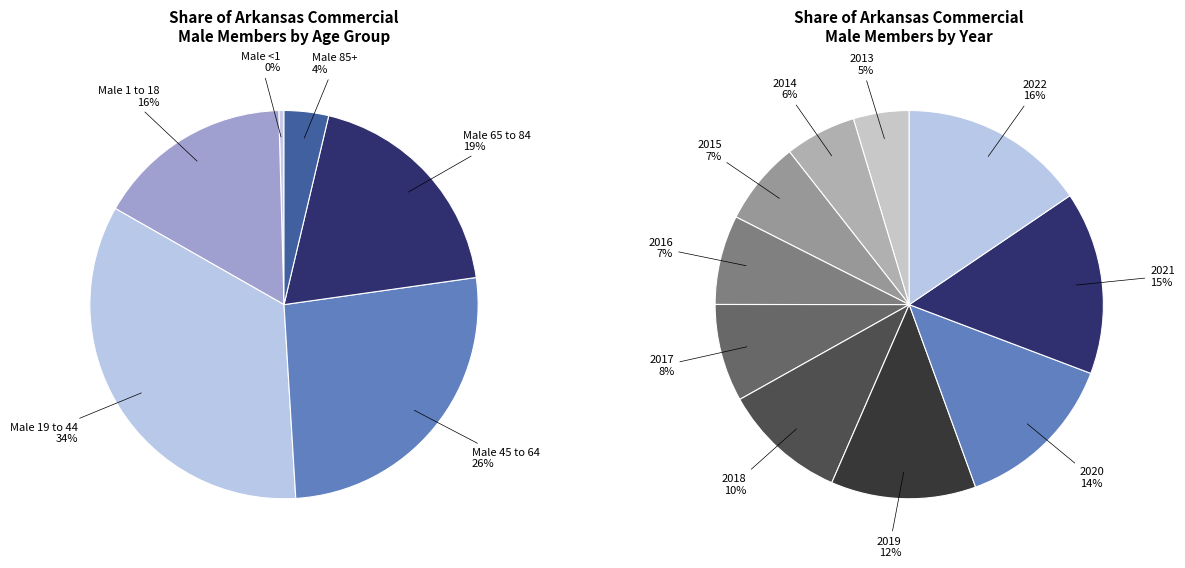

What percentage is the 2021 slice, to the nearest percent?

15%